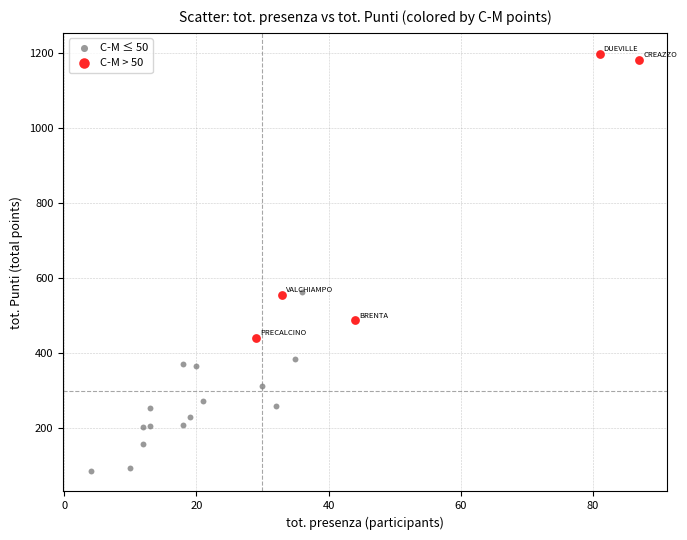

Which series contains the highest Y value?

C-M > 50